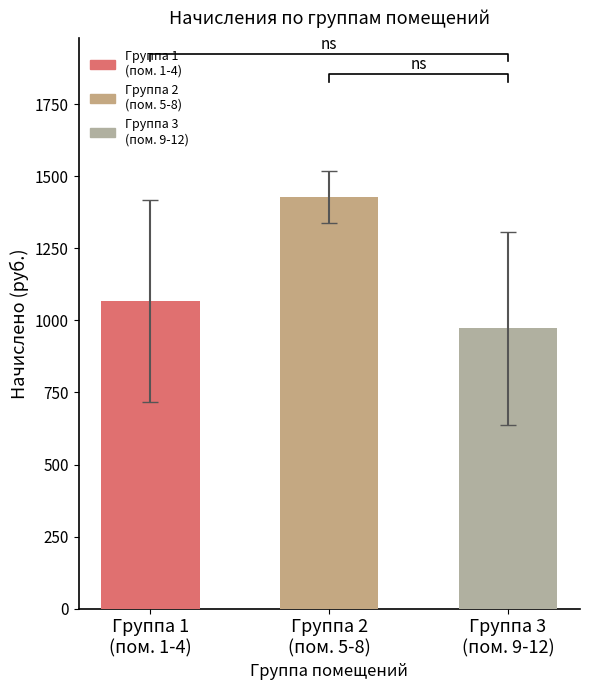

Which has a higher value, Группа 3
(пом. 9-12) or Группа 1
(пом. 1-4)?

Группа 1
(пом. 1-4)